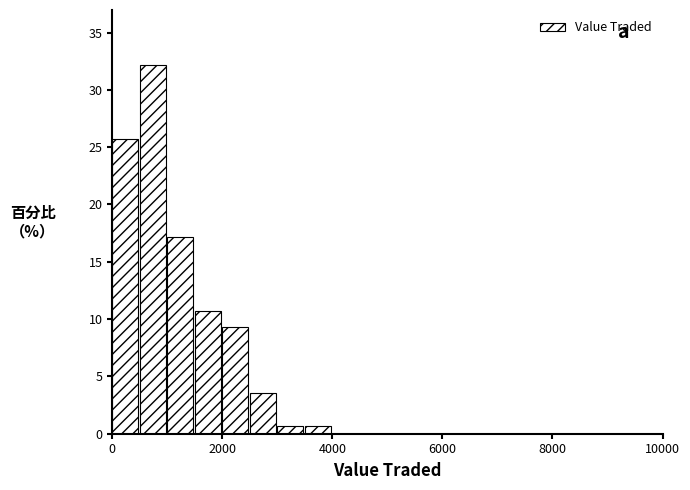

Around what value on the x-axis is the tallest bar? Give the approximate position of its centre, as read against the axis.

800